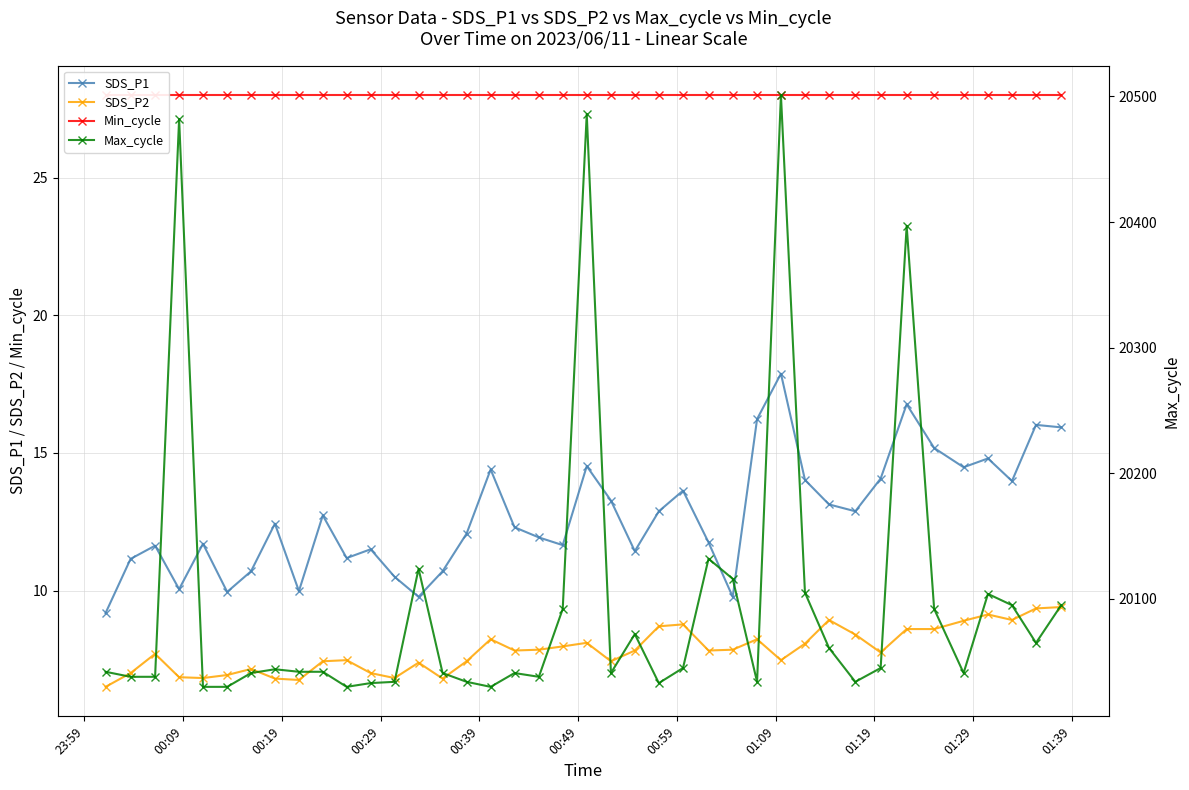

What is the maximum value for SDS_P1?

17.9